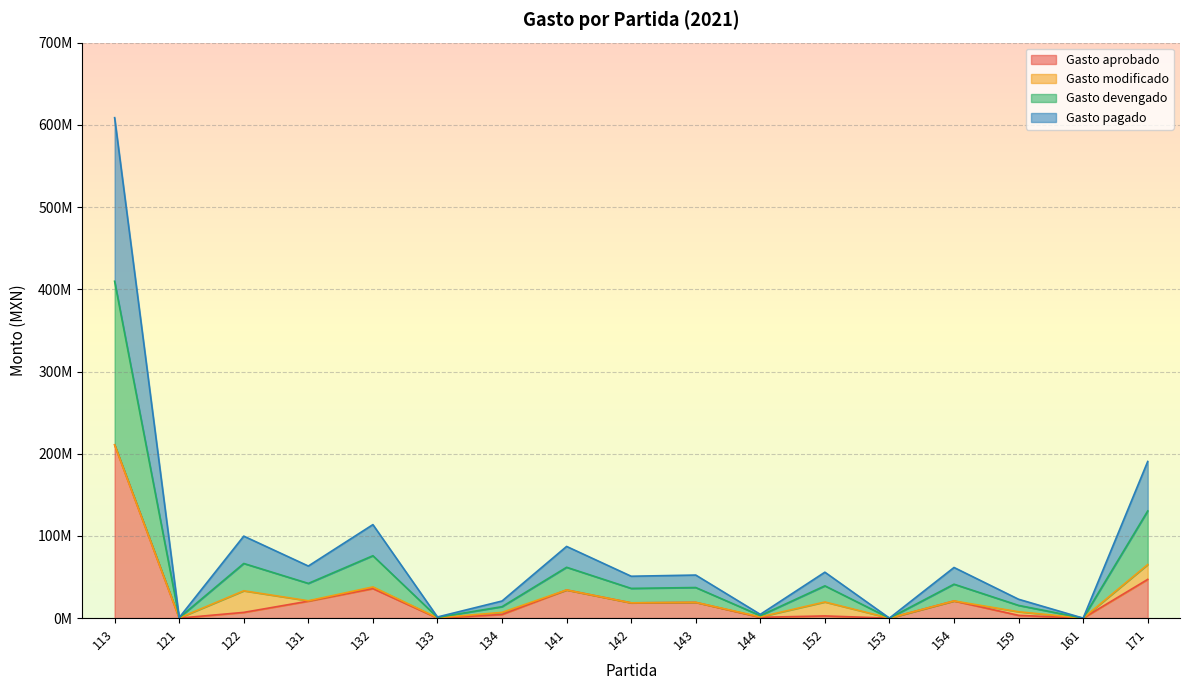

Does the chart display data point markers on the line(s)?

No